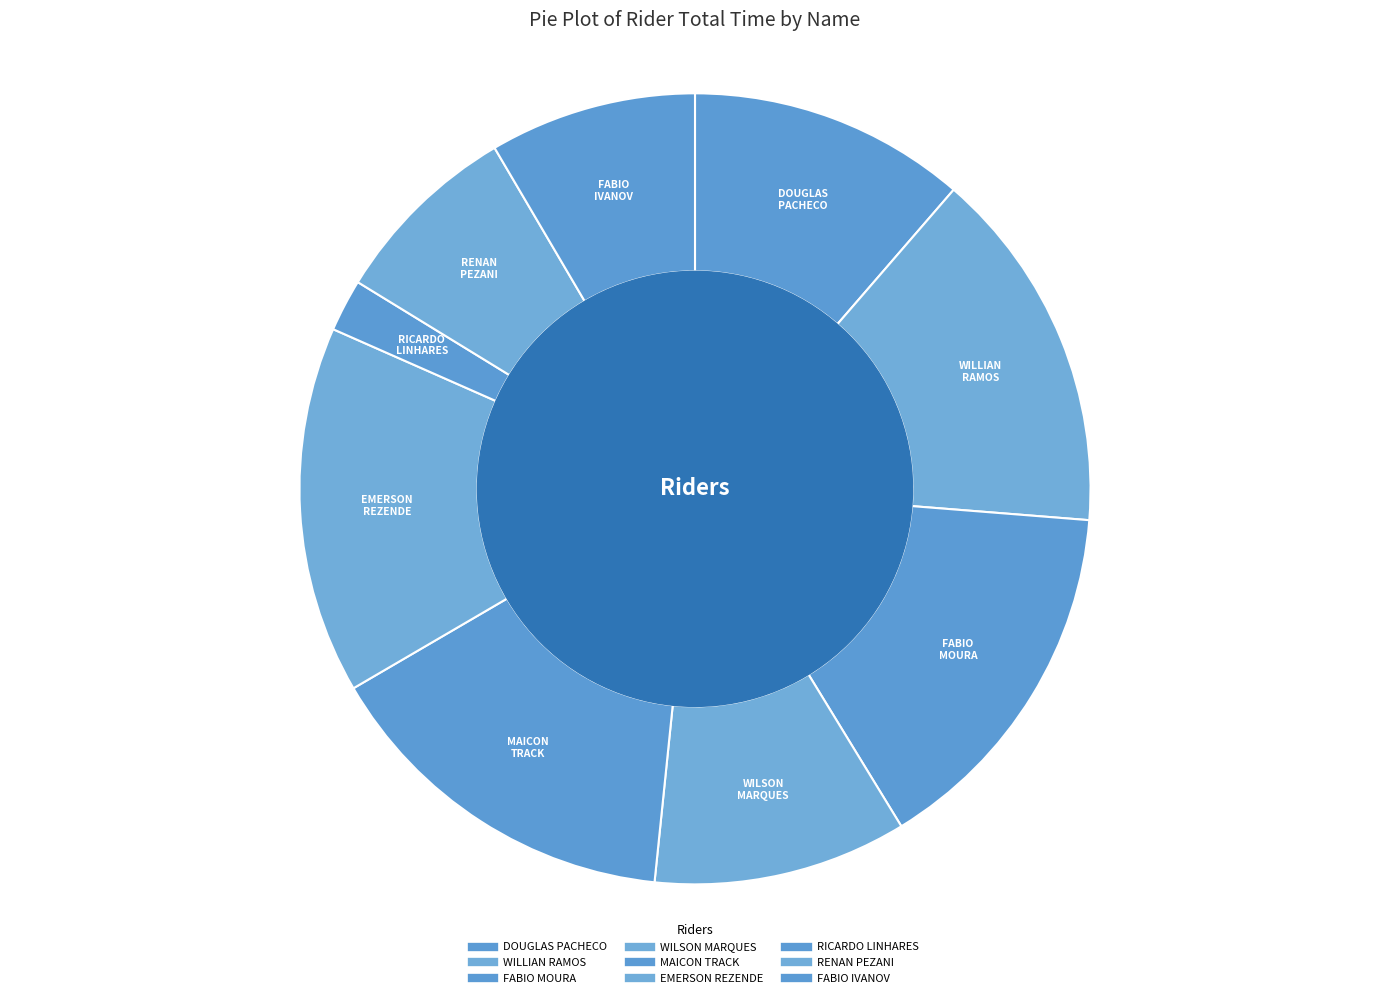

How many slices are in this pie chart?

9